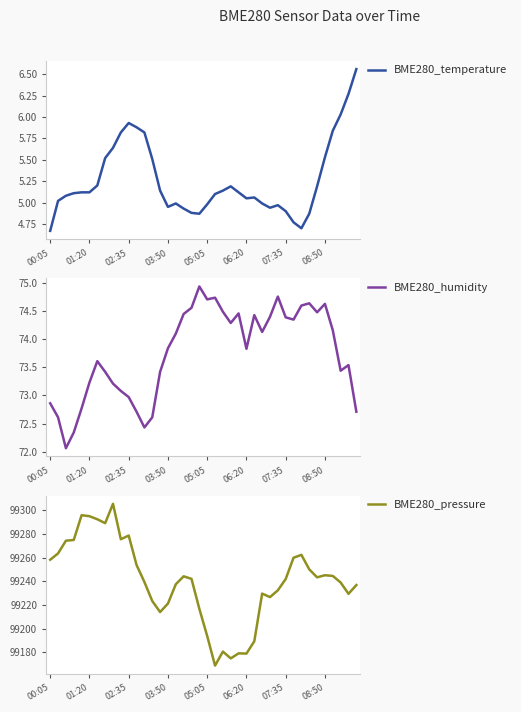

What is the sum of the BME280_humidity values at 12 and 36?

146.6